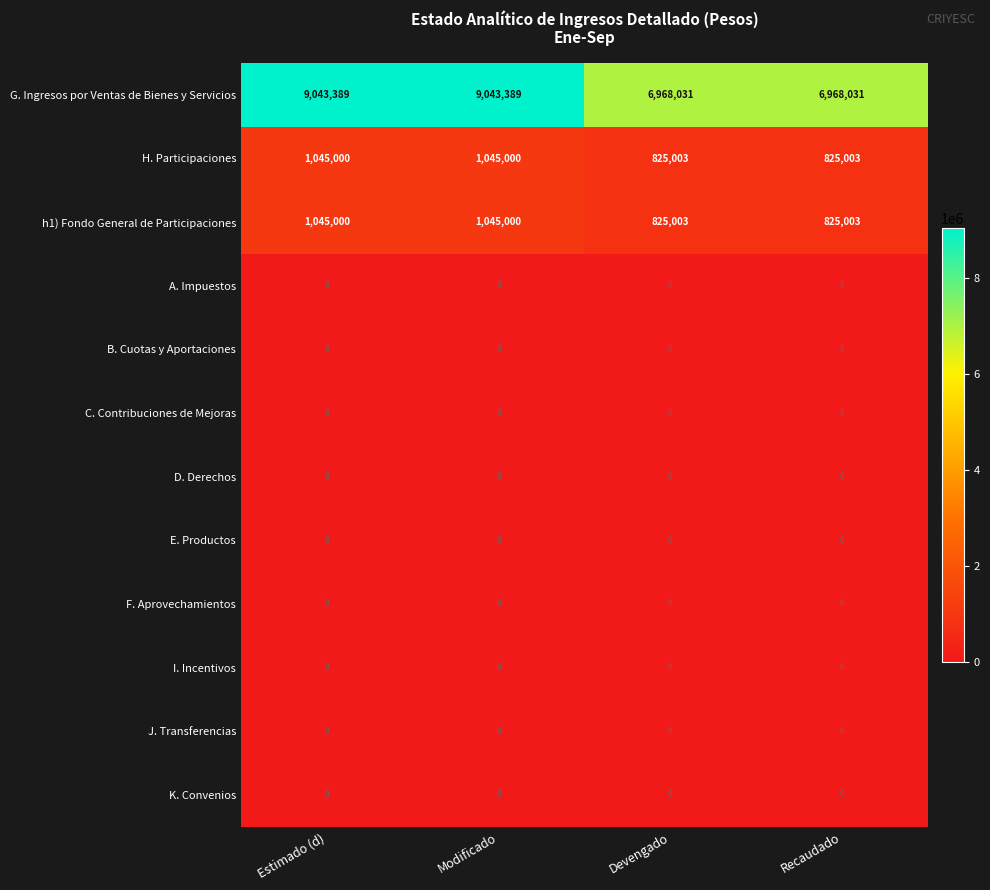

Is the value of H. Participaciones at Devengado greater than the value of J. Transferencias at Modificado?

Yes